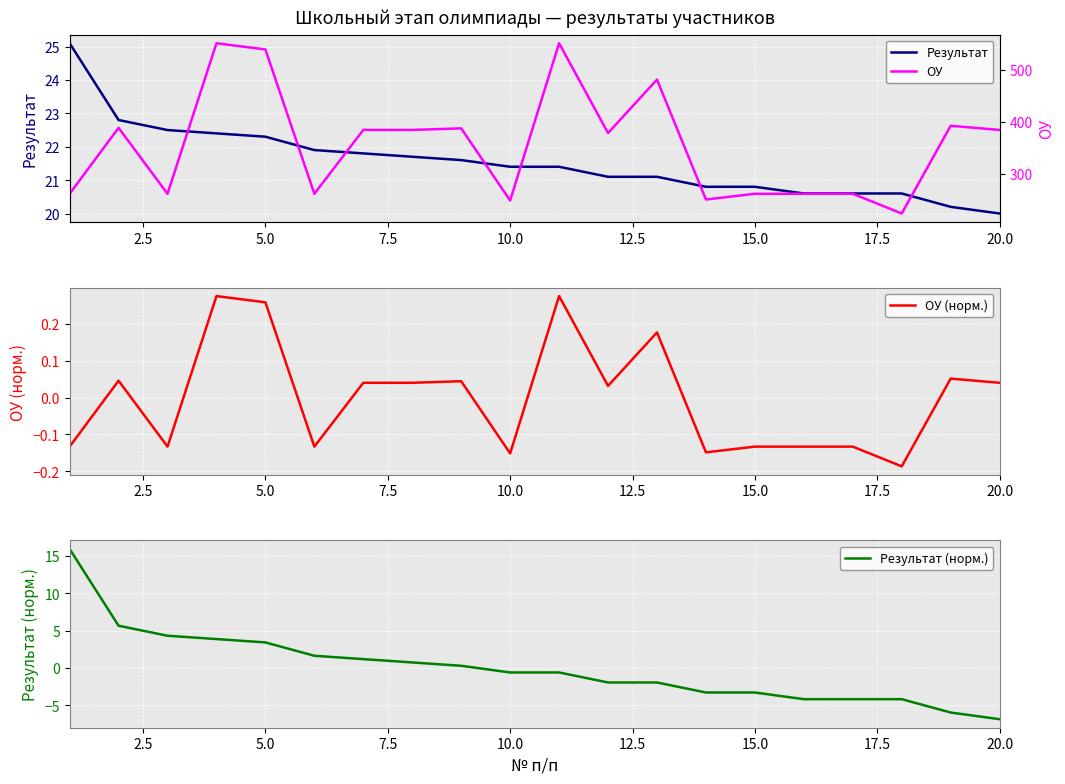

True or false: Результат has more than 1 points higher than both neighbors.

False